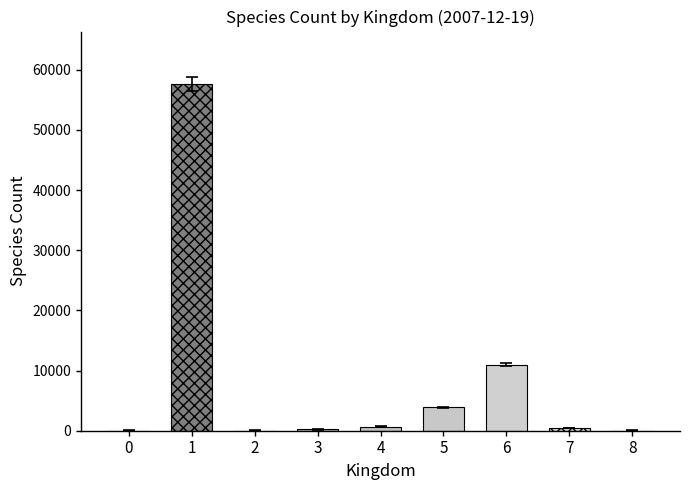

How many bars are there in total?

9